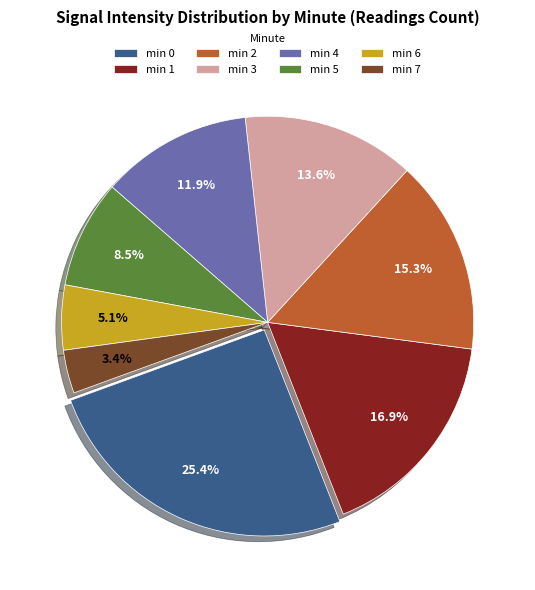

Is the sum of min 6 and min 7 greater than half?

No